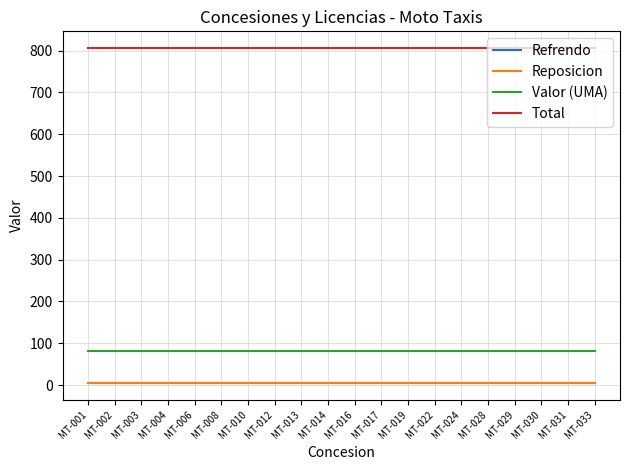

Rank the series at MT-014 from lowest to highest value.

Refrendo, Reposicion, Valor (UMA), Total